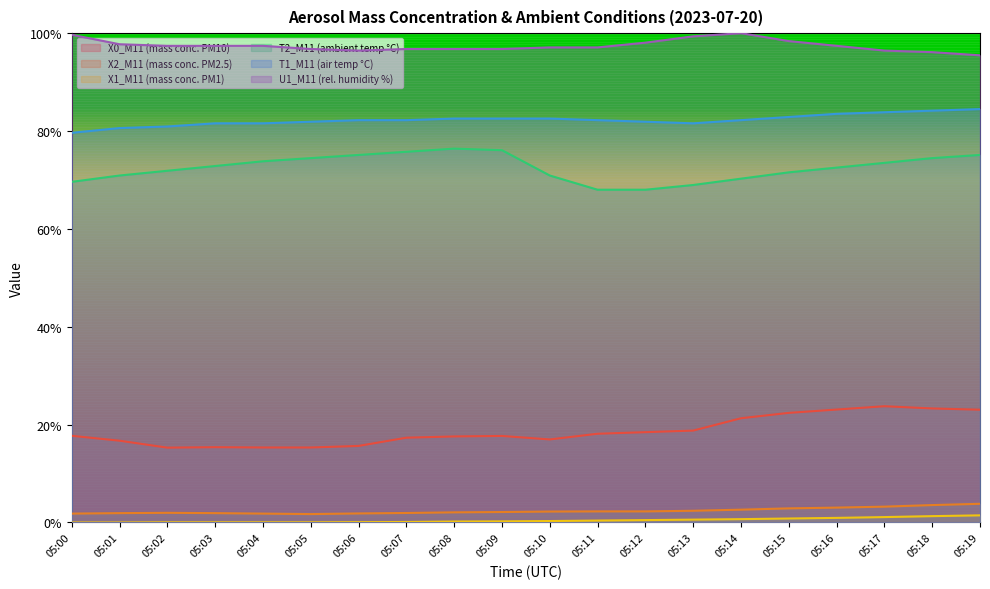

Which category has the highest value across all series?

05:14